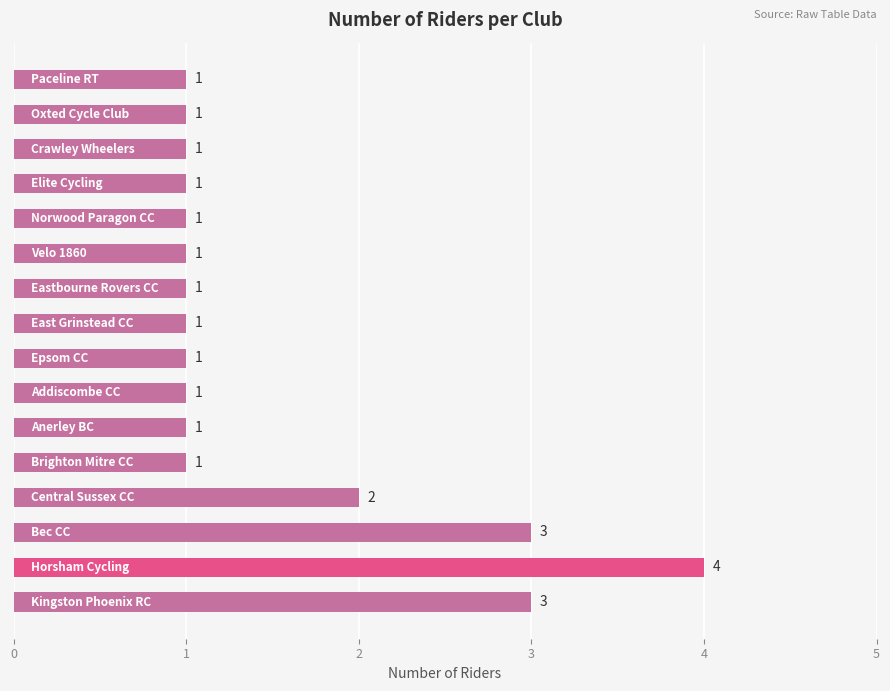

Count the values in the range 1 to 2.

13